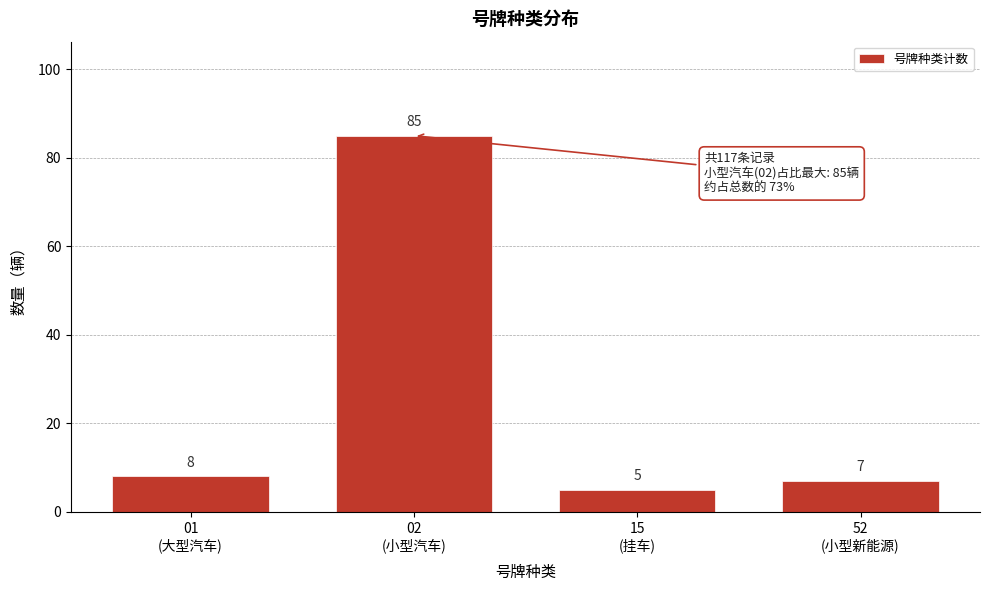

Reading left to right, transcribe all the data shown in this chart.

8	85	5	7